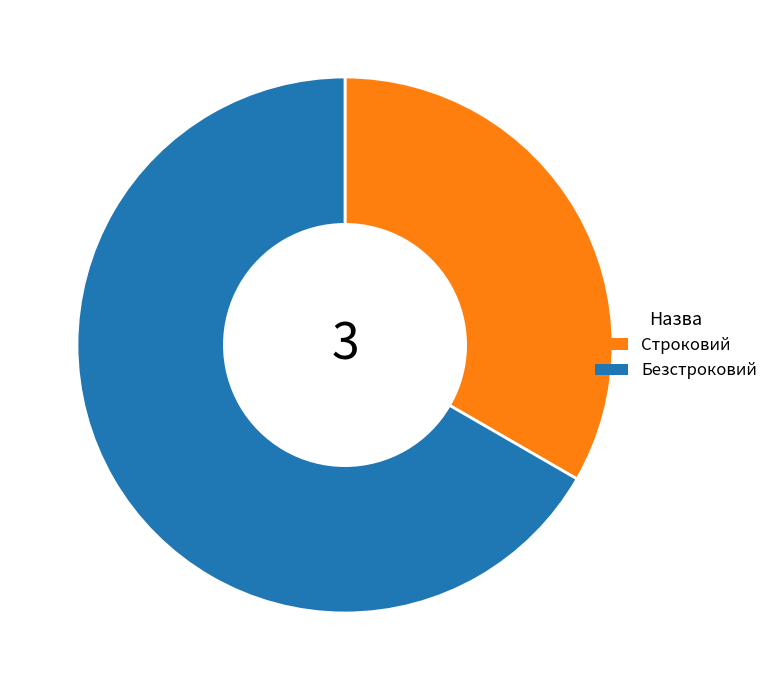

Does any single category account for the majority?

Yes